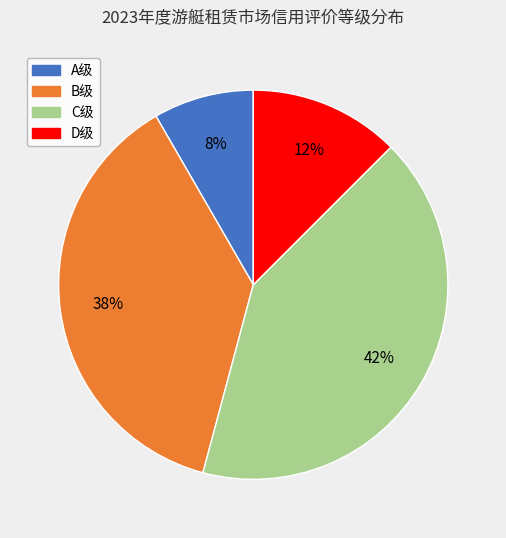

How many slices are in this pie chart?

4